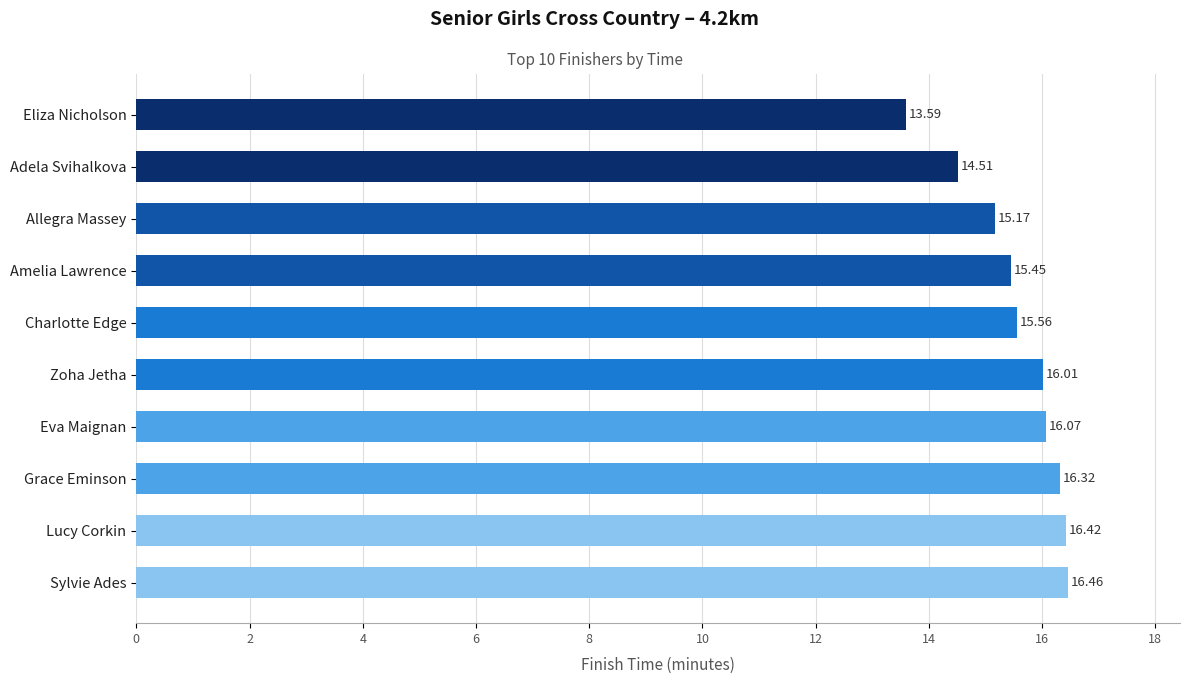

What is the sum of the values at Eva Maignan and Eliza Nicholson?

29.7